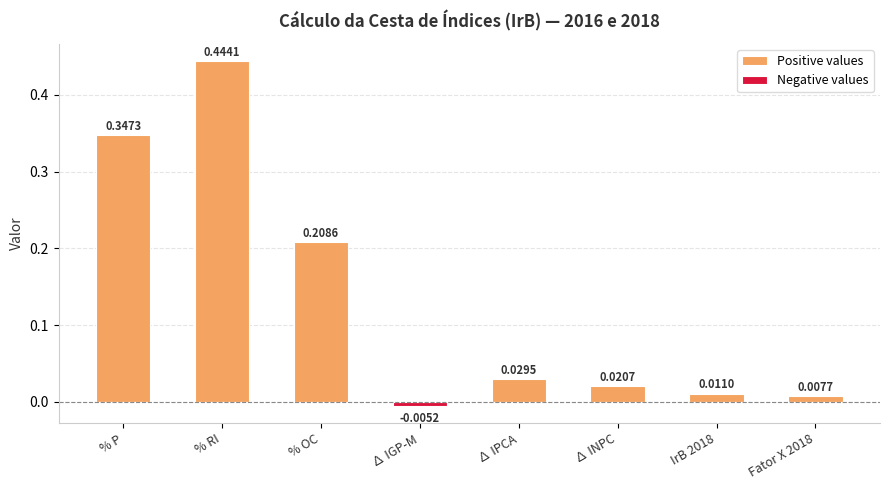

What position from the left is ∆ IPCA?

5